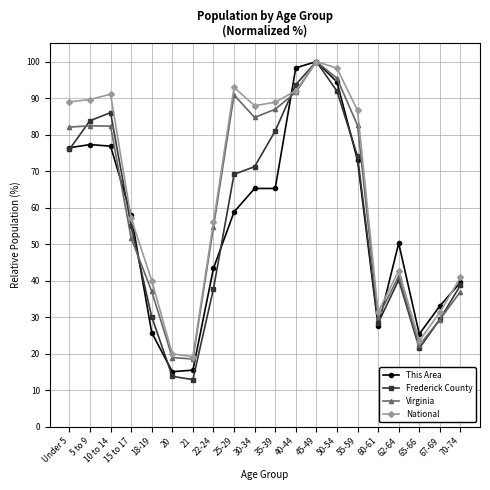

What is the total value across all series at 22-24?

191.8